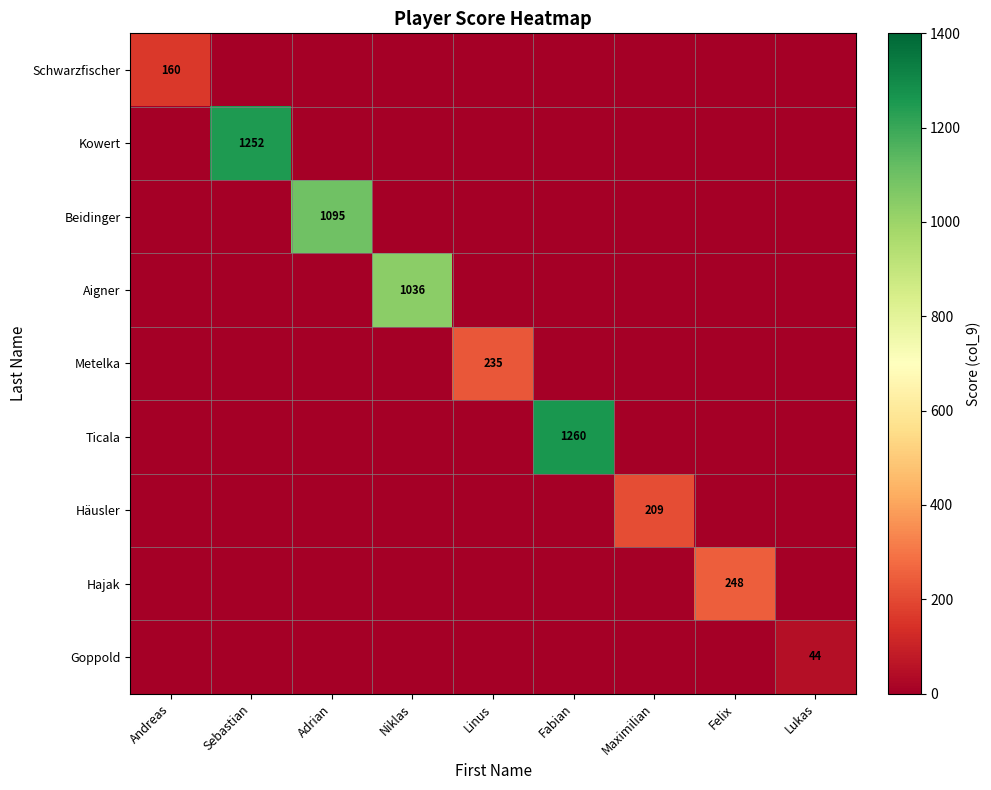

True or false: Aigner has a value of 0 at Fabian.

True